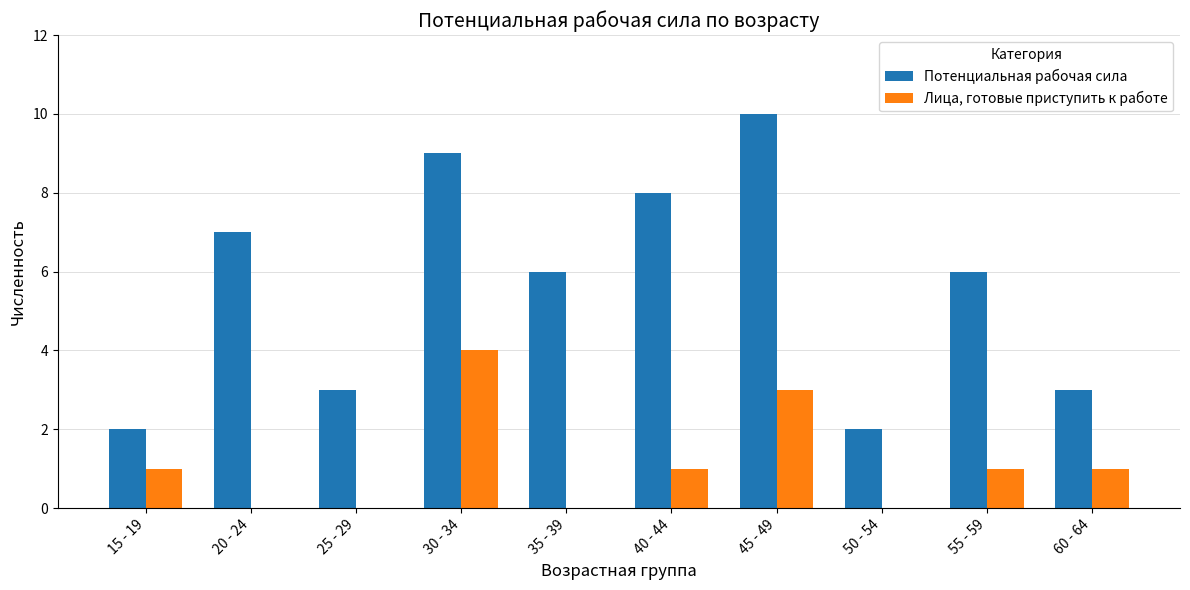

What is the average value of the Потенциальная рабочая сила series?

6